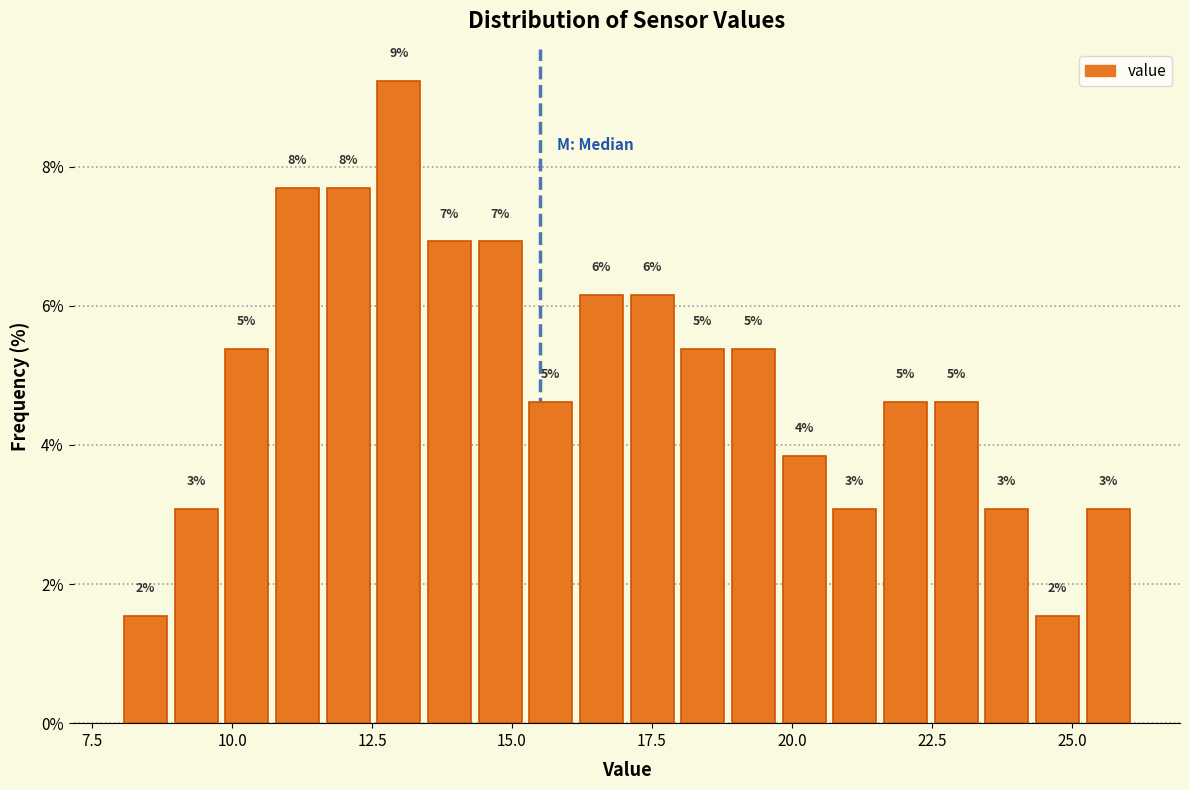

Read against the x-axis, roughly where is the centre of the tallest bar?

13.0